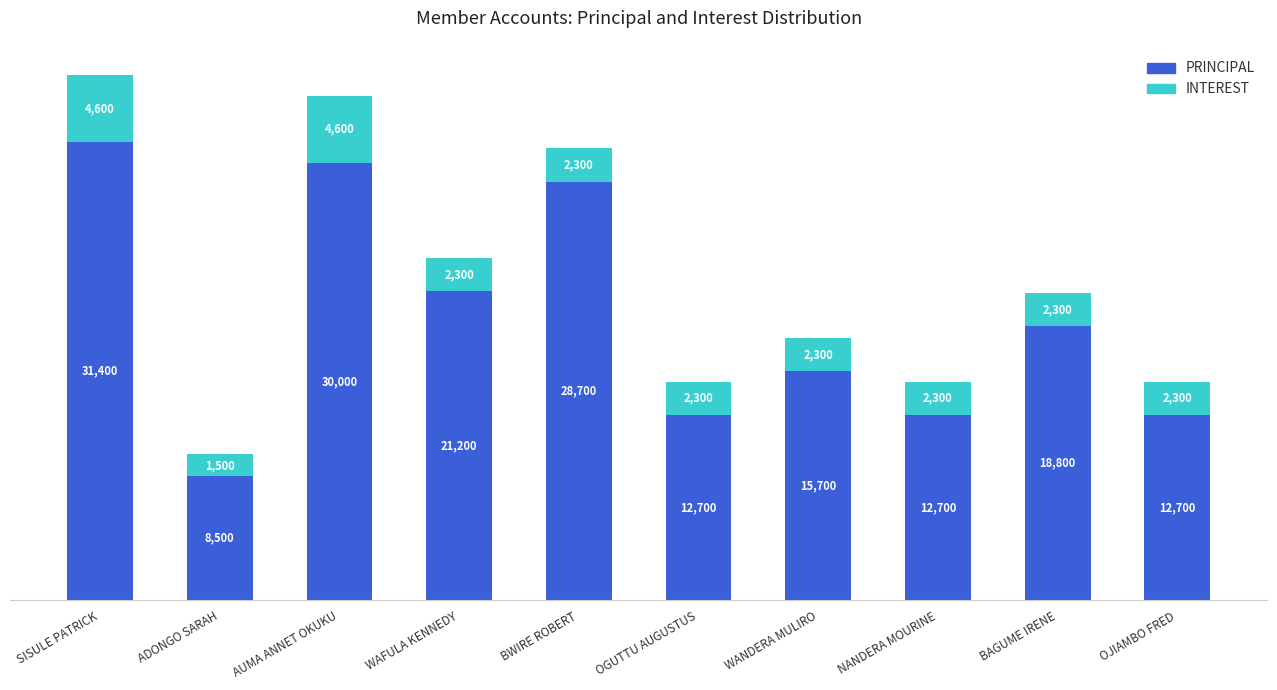

At which category is the sum across all series the highest?

SISULE PATRICK